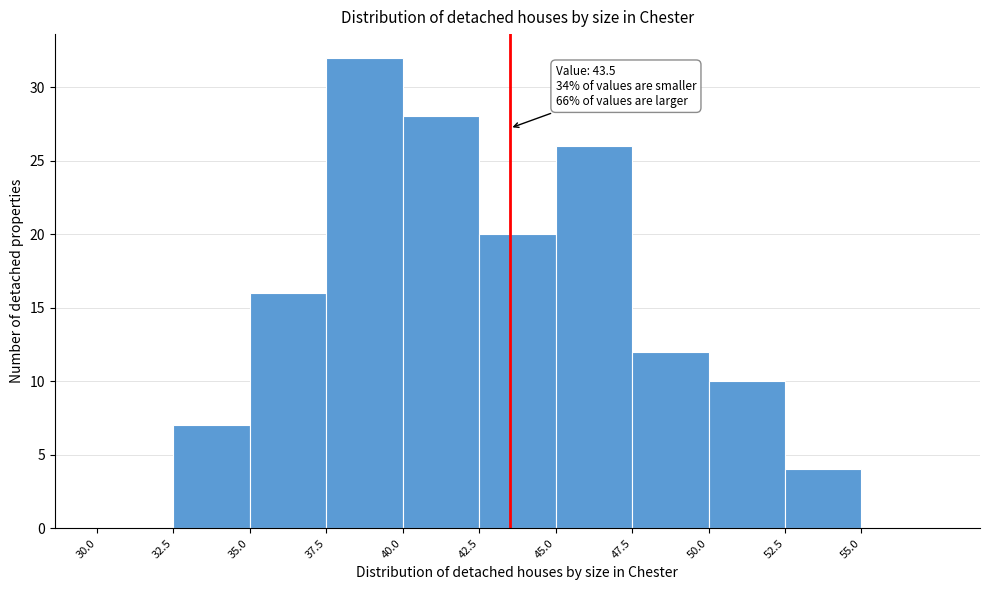

Which range on the x-axis has the tallest bar?

37.5 to 40.0